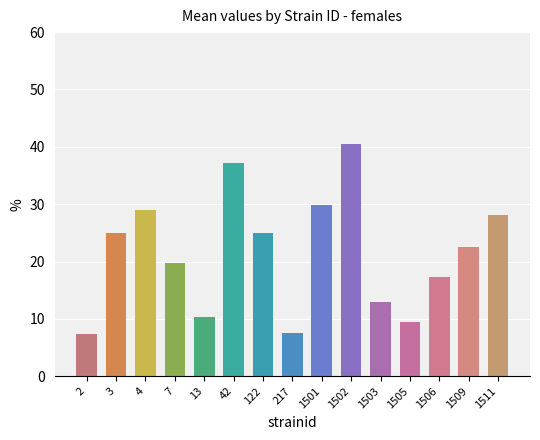

What is the smallest value displayed?

7.4